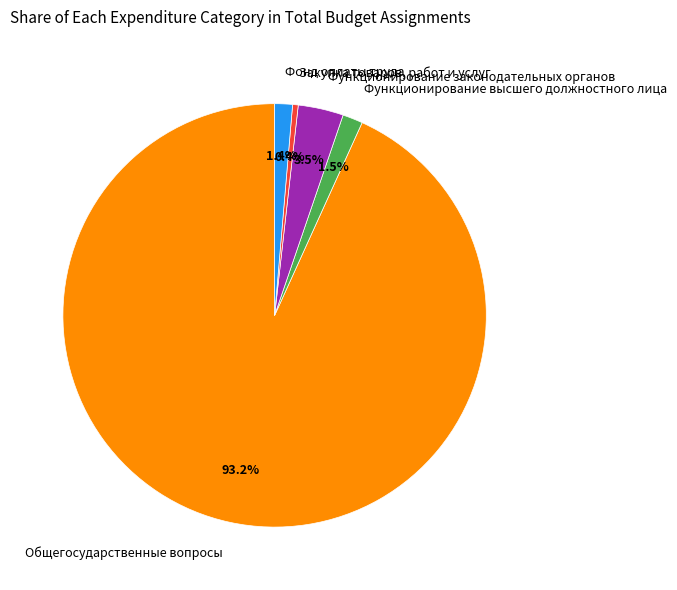

To the nearest percent, what is the difference between the largest and smallest slice percentages?

93%